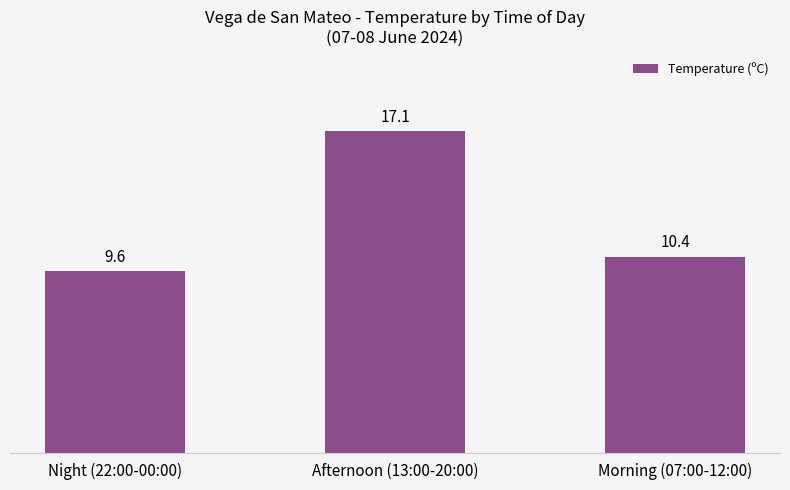

Between Afternoon (13:00-20:00) and Night (22:00-00:00), which is larger?

Afternoon (13:00-20:00)